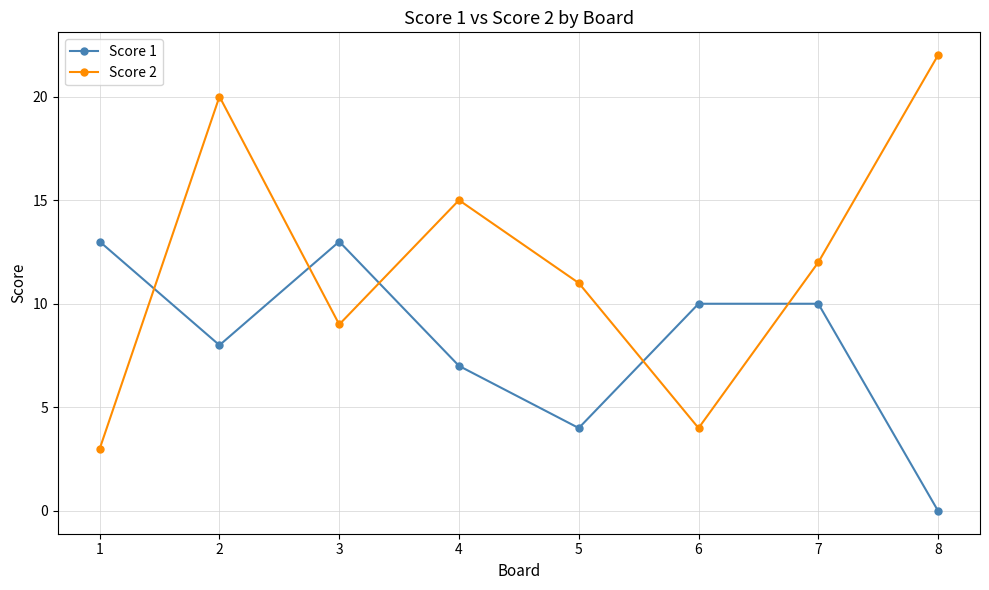

At 1, list the series in order from largest to smallest.

Score 1, Score 2